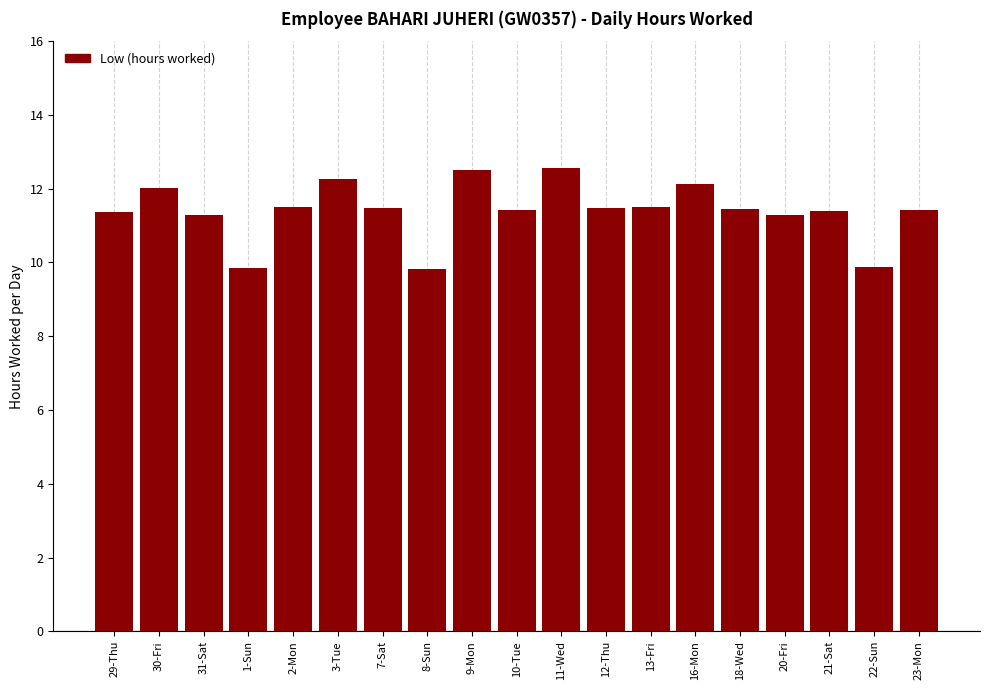

Is it true that the value at 9-Mon is 7.7?

False